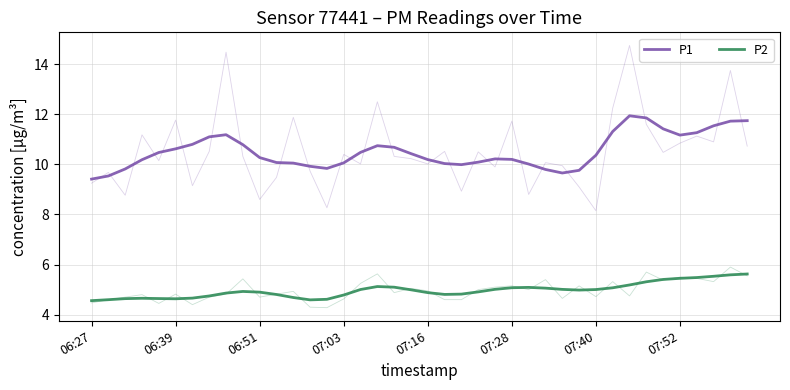

Is the value of P2 at 28 greater than the value of P1 at 23?

No